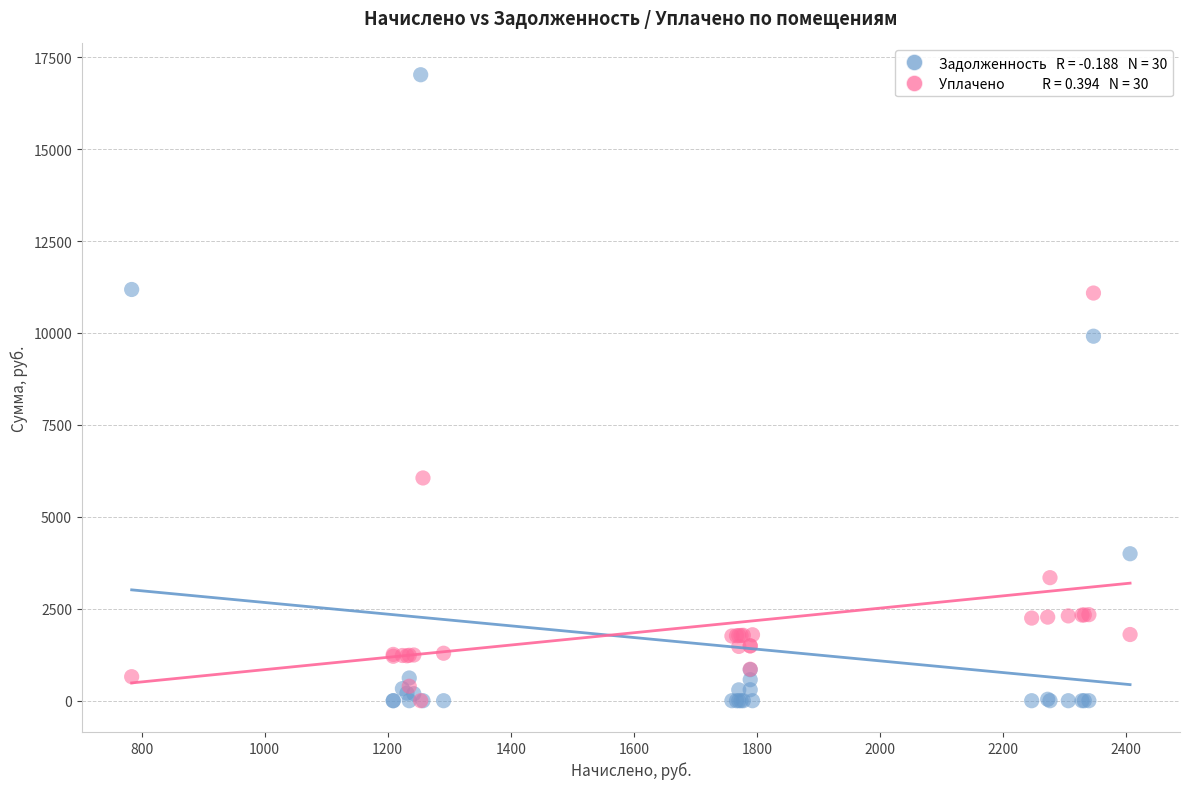

Across all series, what Y value is closest to 8511?

9912.3